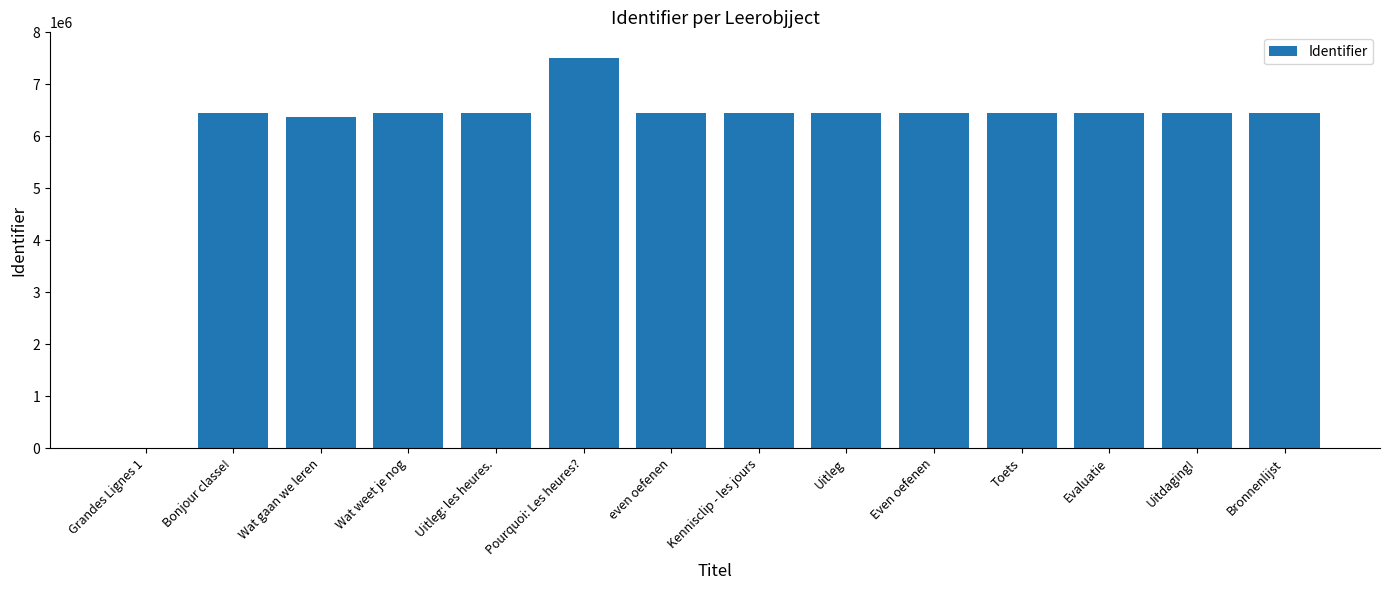

The value at Wat gaan we leren is 6370767. True or false?

True